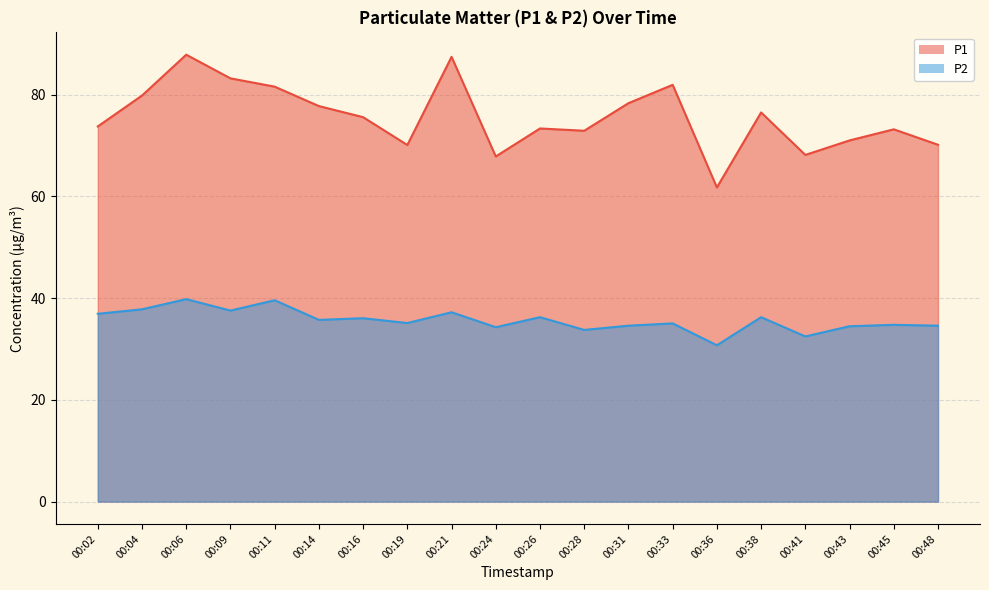

True or false: P2 and P1 cross at least once.

False